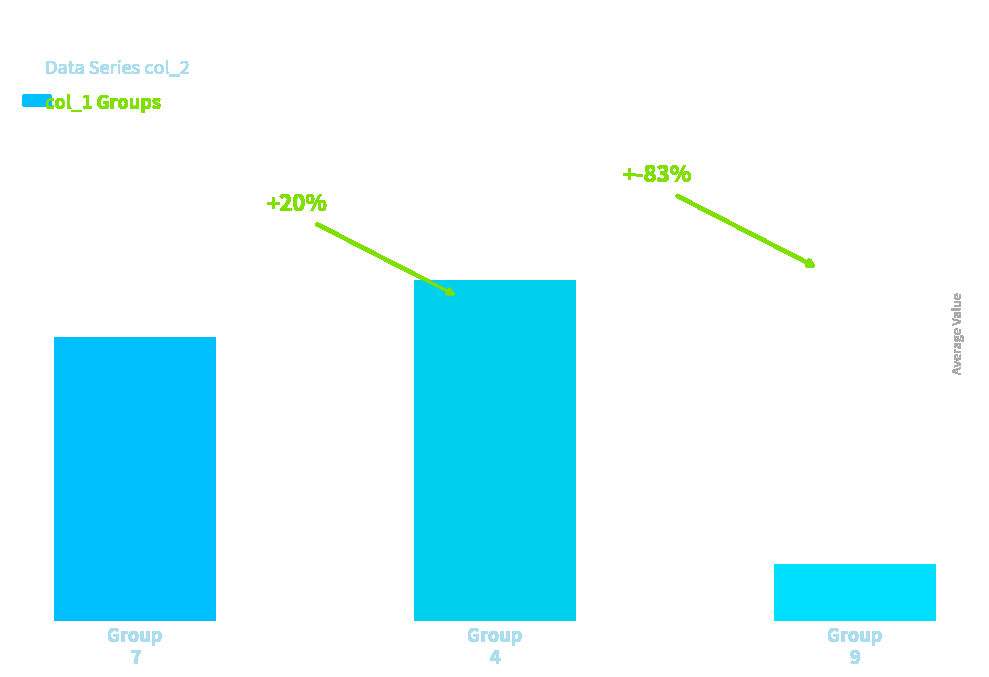

List the labels in order of value, smallest first.

Group
9, Group
7, Group
4